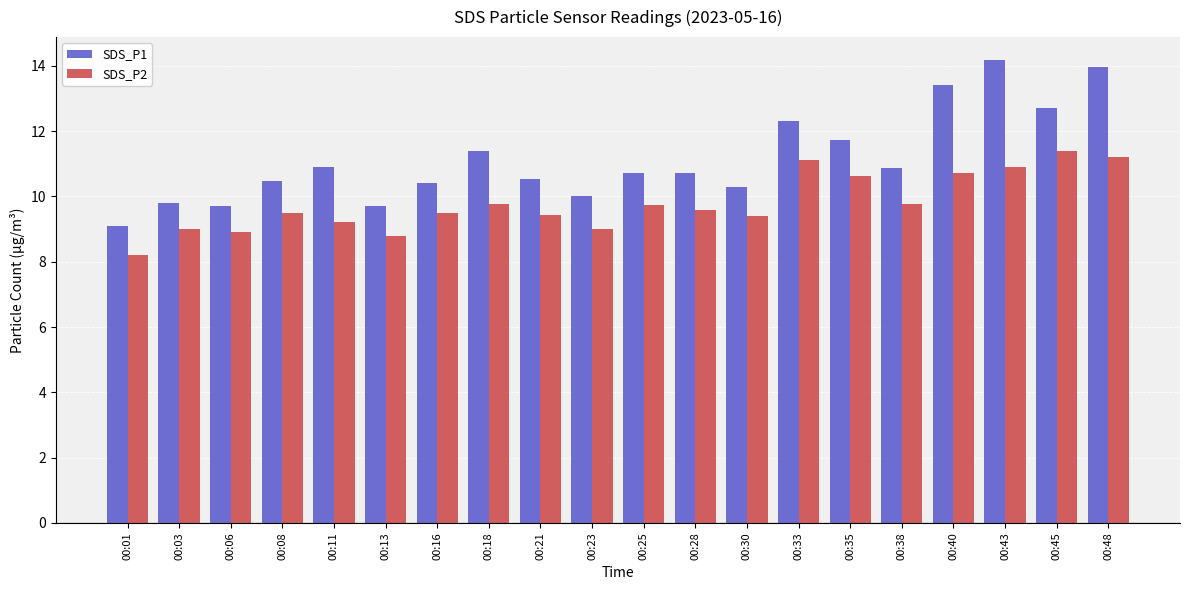

True or false: SDS_P1 has a value of 14.0 at 00:48.

True